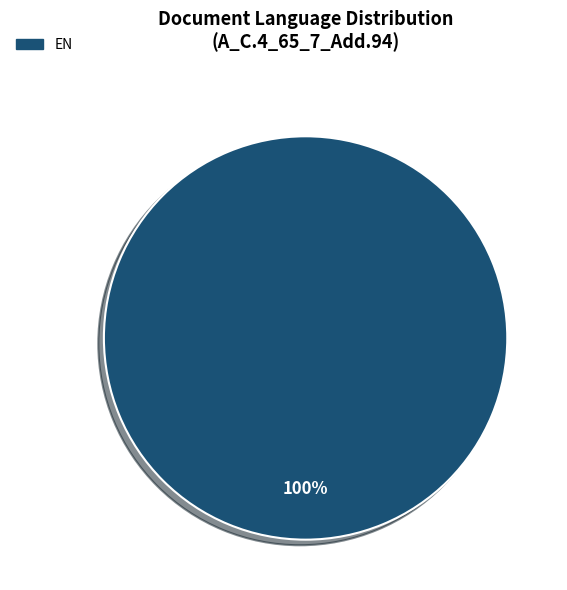

Is there any slice that represents more than half of the pie?

Yes